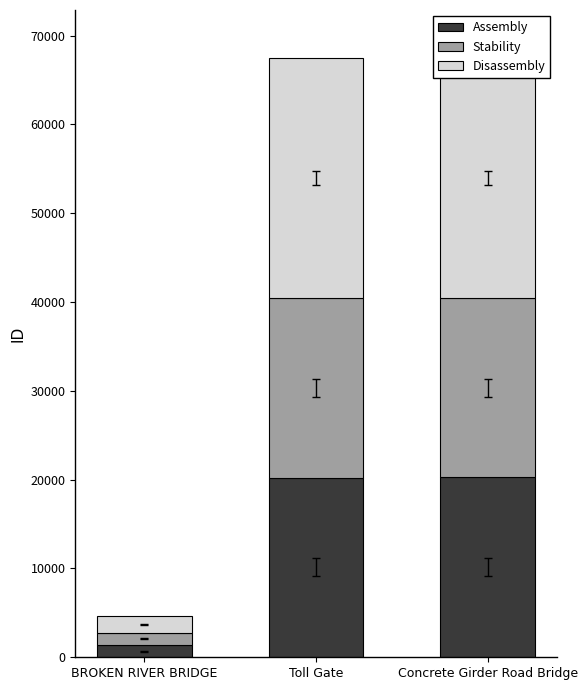

What is the difference between the Disassembly values at BROKEN RIVER BRIDGE and Concrete Girder Road Bridge?

25153.2